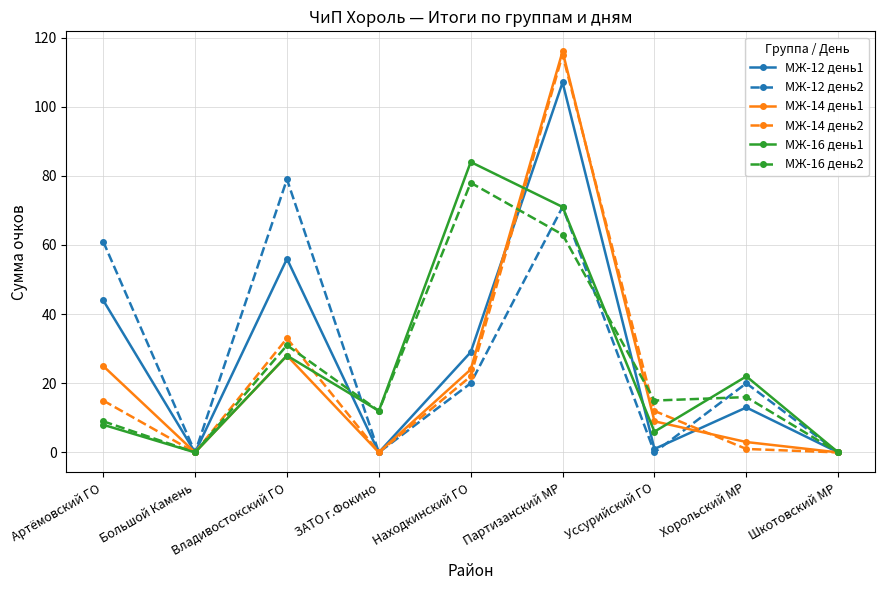

Reading right to left, list all the values displayed in this chart.

МЖ-12 день1: Шкотовский МР=0	Хорольский МР=13	Уссурийский ГО=1	Партизанский МР=107	Находкинский ГО=29	ЗАТО г.Фокино=0	Владивостокский ГО=56	Большой Камень=0	Артёмовский ГО=44
МЖ-12 день2: Шкотовский МР=0	Хорольский МР=20	Уссурийский ГО=0	Партизанский МР=71	Находкинский ГО=20	ЗАТО г.Фокино=0	Владивостокский ГО=79	Большой Камень=0	Артёмовский ГО=61
МЖ-14 день1: Шкотовский МР=0	Хорольский МР=3	Уссурийский ГО=9	Партизанский МР=116	Находкинский ГО=24	ЗАТО г.Фокино=0	Владивостокский ГО=28	Большой Камень=0	Артёмовский ГО=25
МЖ-14 день2: Шкотовский МР=0	Хорольский МР=1	Уссурийский ГО=12	Партизанский МР=115	Находкинский ГО=22	ЗАТО г.Фокино=0	Владивостокский ГО=33	Большой Камень=0	Артёмовский ГО=15
МЖ-16 день1: Шкотовский МР=0	Хорольский МР=22	Уссурийский ГО=6	Партизанский МР=71	Находкинский ГО=84	ЗАТО г.Фокино=12	Владивостокский ГО=28	Большой Камень=0	Артёмовский ГО=8
МЖ-16 день2: Шкотовский МР=0	Хорольский МР=16	Уссурийский ГО=15	Партизанский МР=63	Находкинский ГО=78	ЗАТО г.Фокино=12	Владивостокский ГО=31	Большой Камень=0	Артёмовский ГО=9